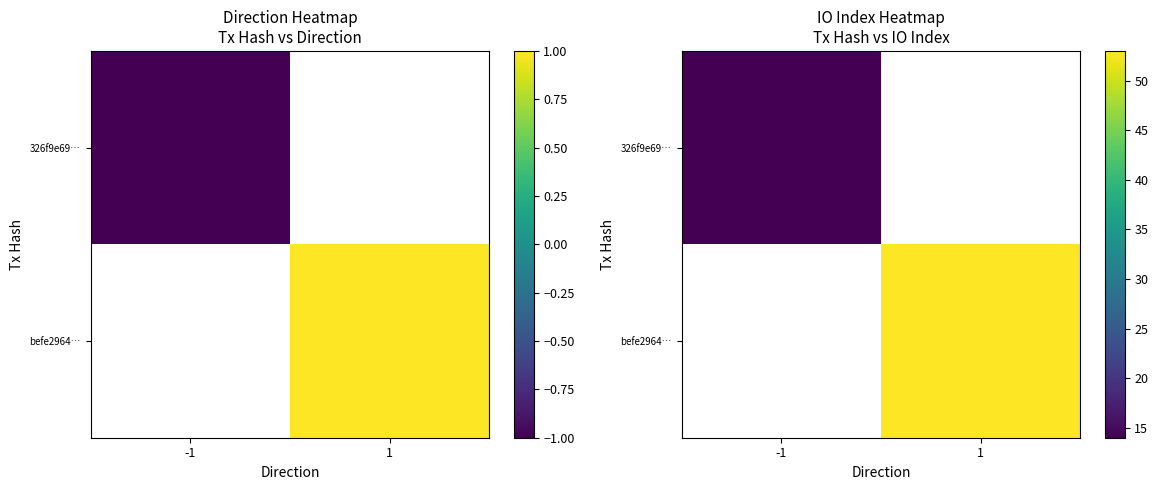

Rank the categories by befe2964… value from highest to lowest.

-1, 1